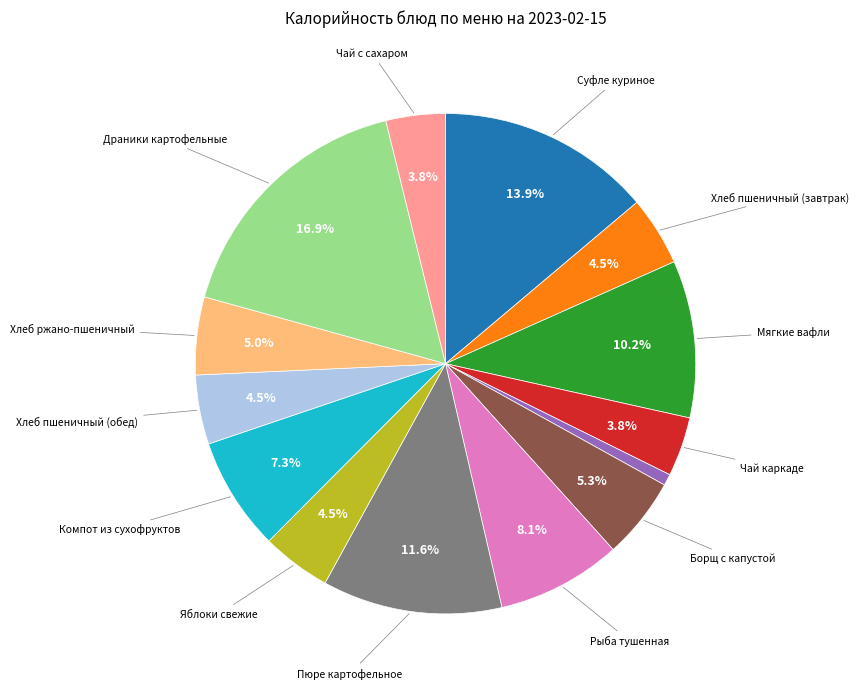

Is there a majority slice in this chart?

No